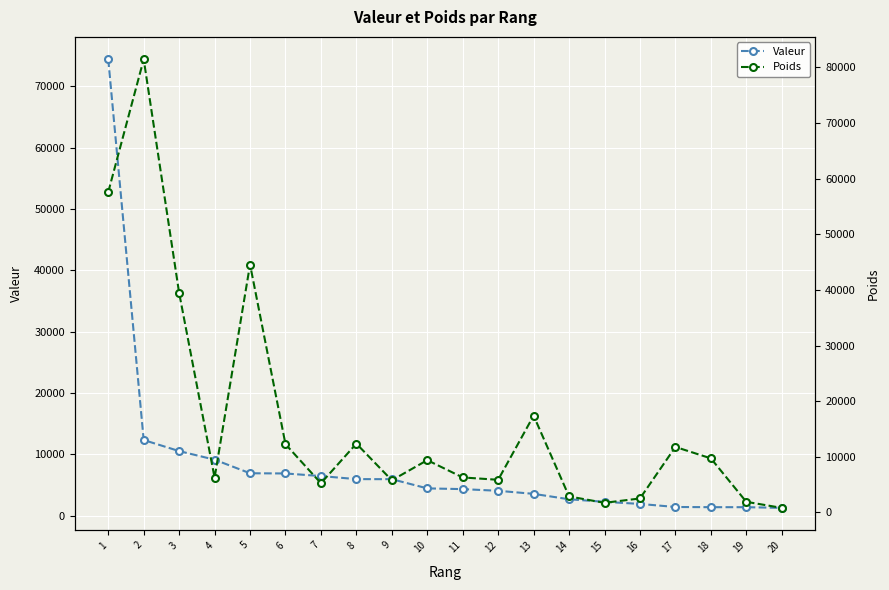

How many data points in Poids are above 9402?

10